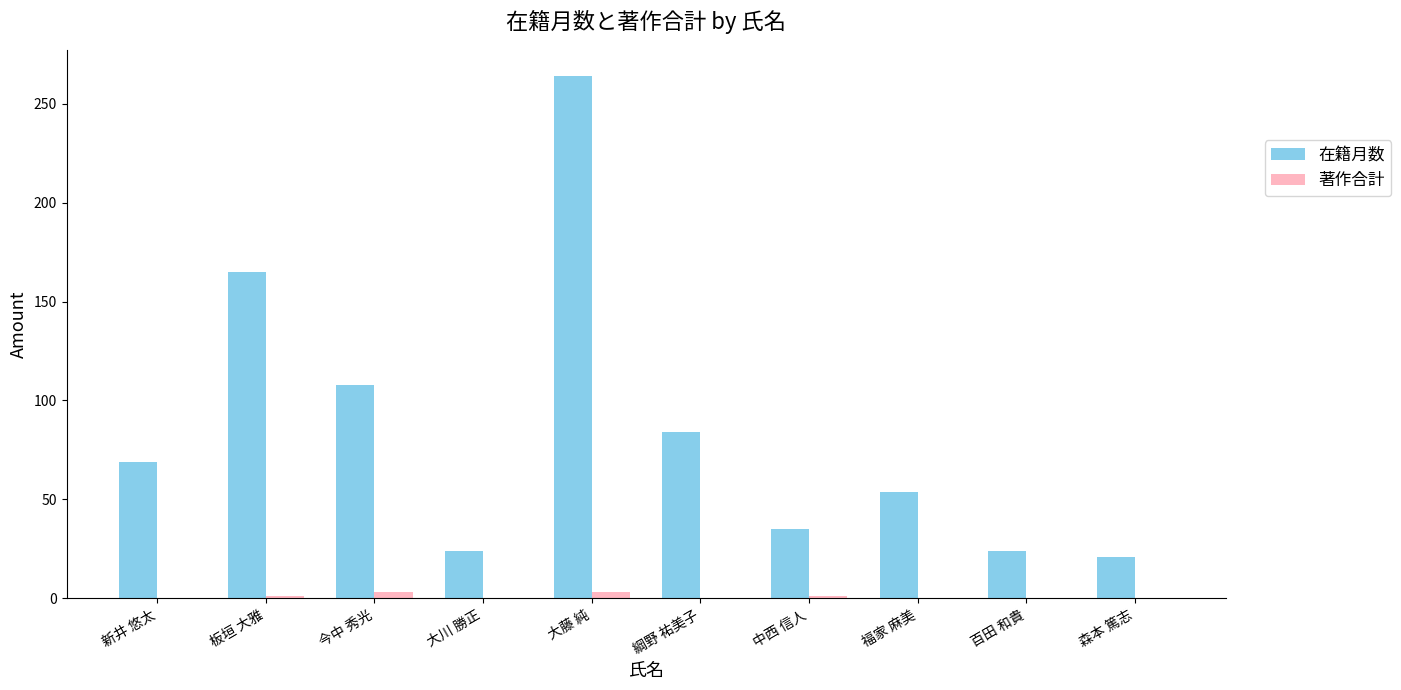

The 在籍月数 series shows 45 at 新井 悠太. True or false?

False